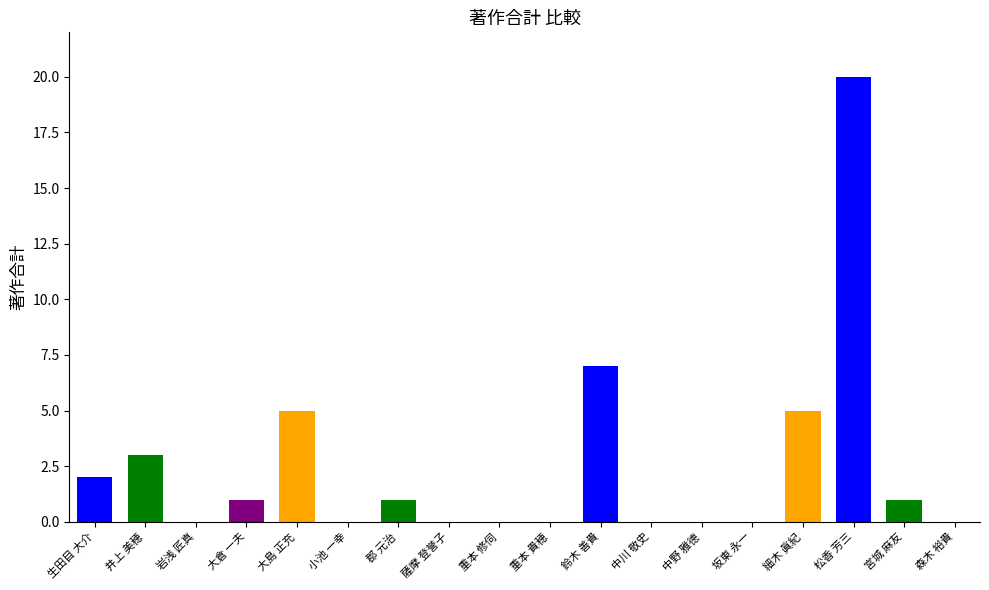

What is the value of the 1st bar from the left?

2